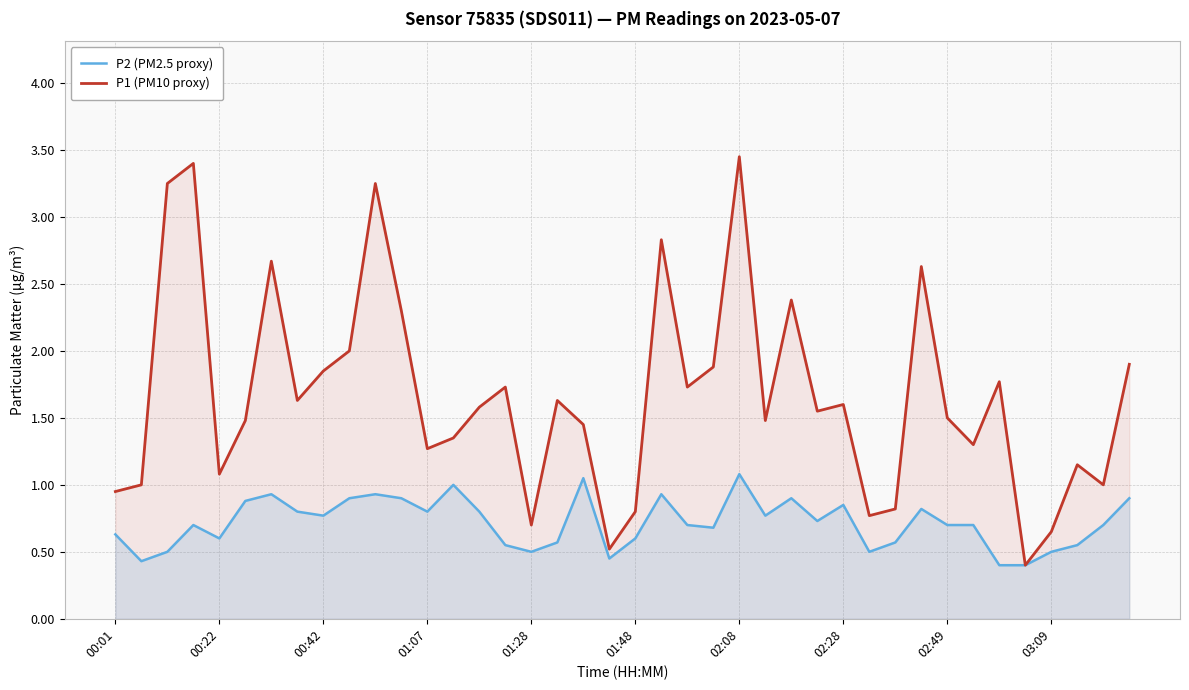

Read the P2 (PM2.5 proxy) value at 15.

0.6